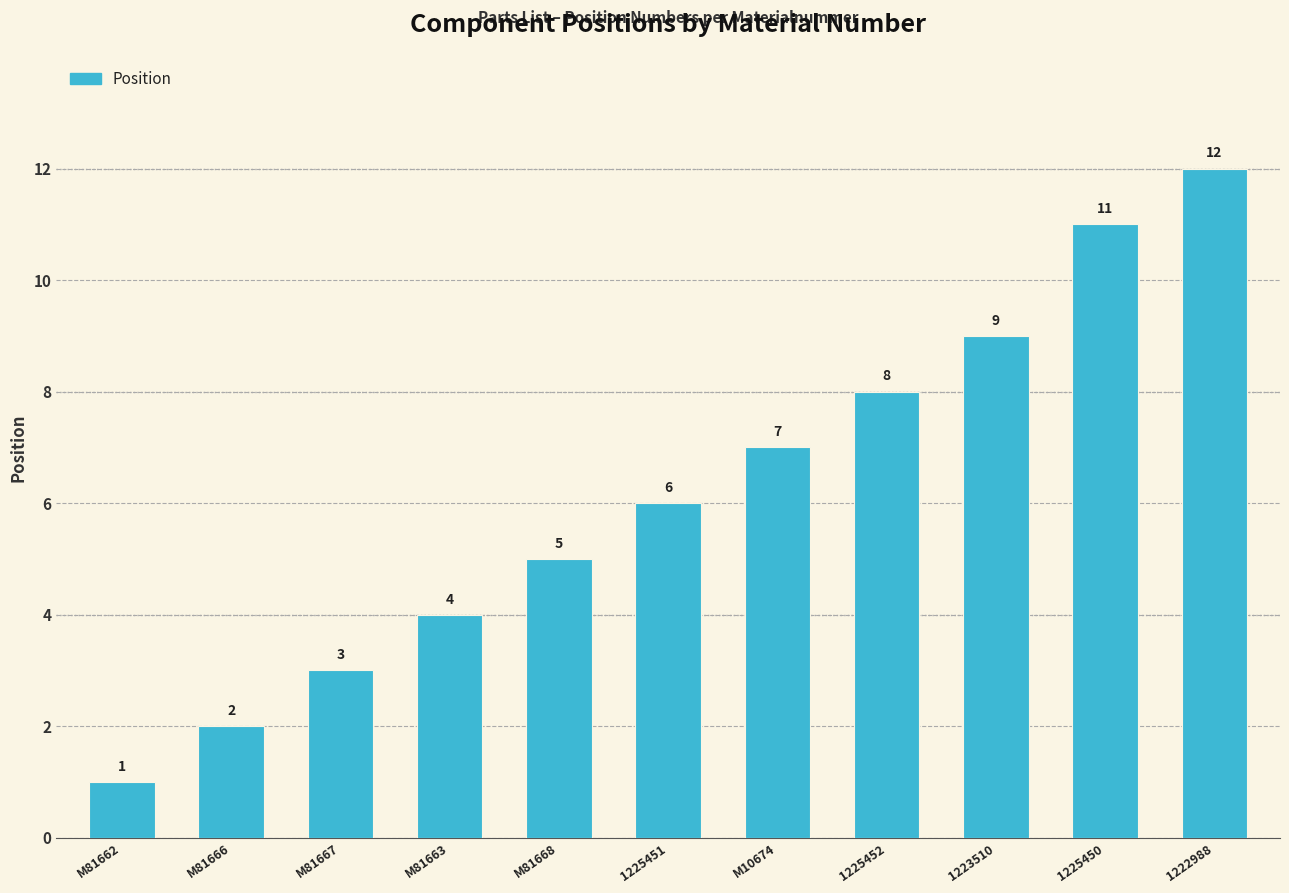

How many data points are less than 6?

5